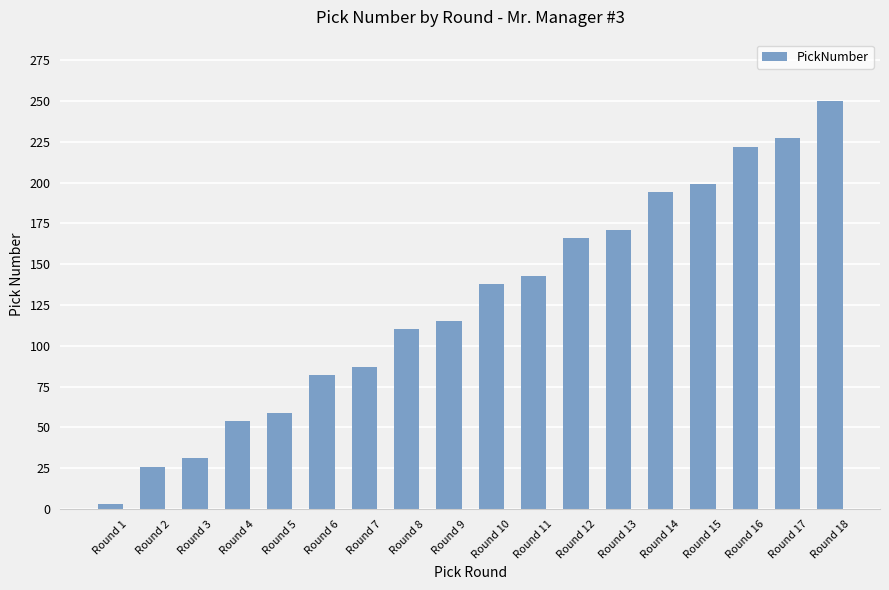

How many distinct data groups are displayed?

1